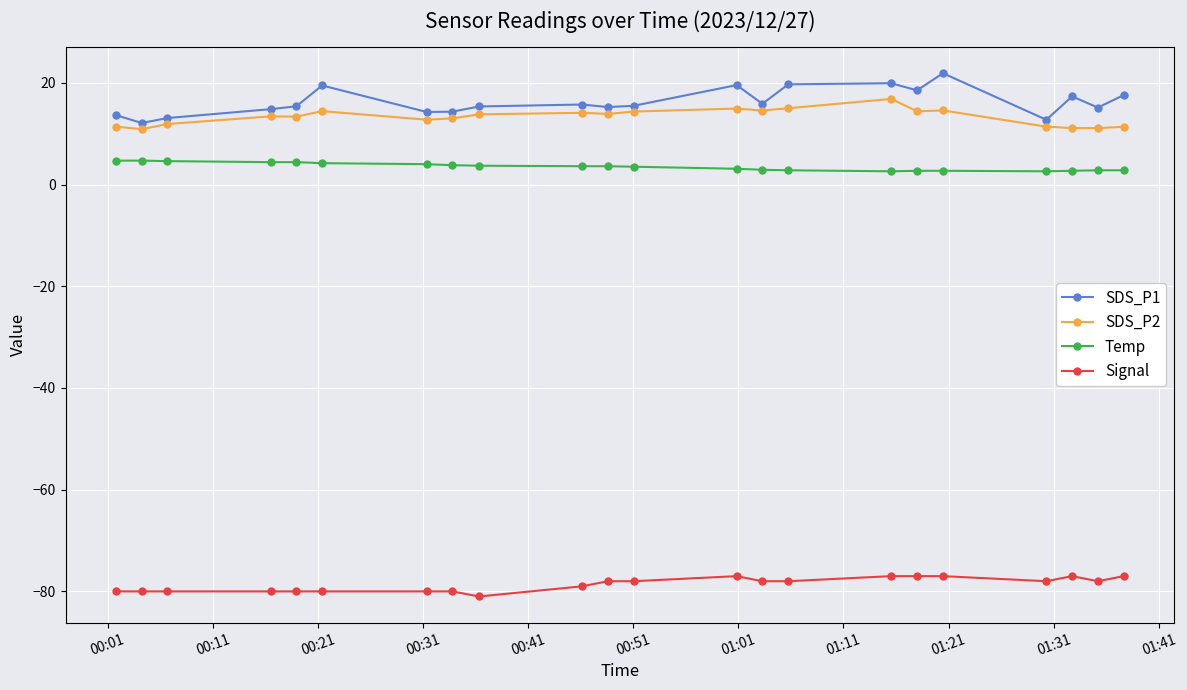

What is the maximum value for SDS_P2?

16.8